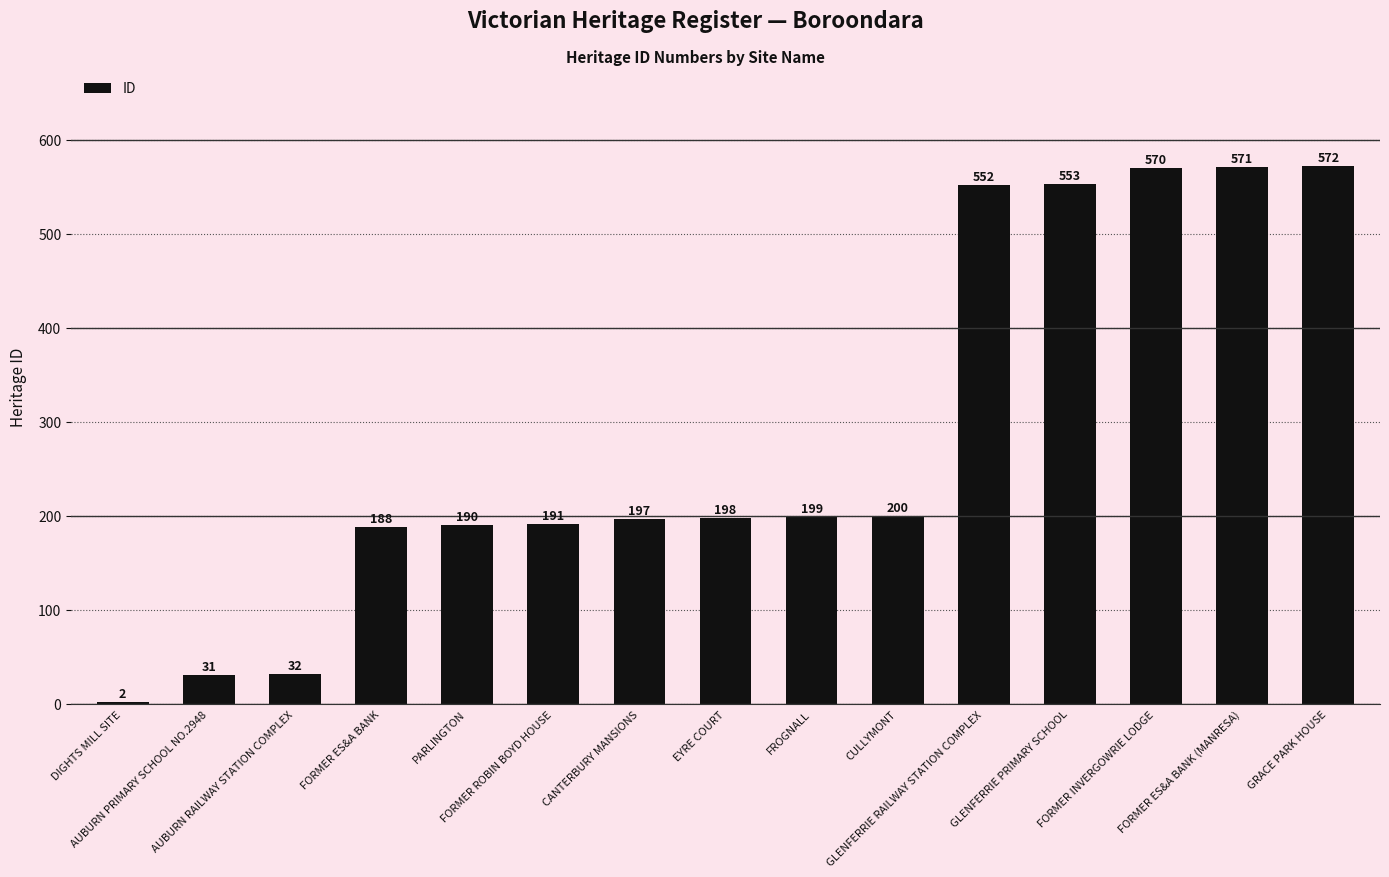

Which label corresponds to the largest value in the chart?

GRACE PARK HOUSE